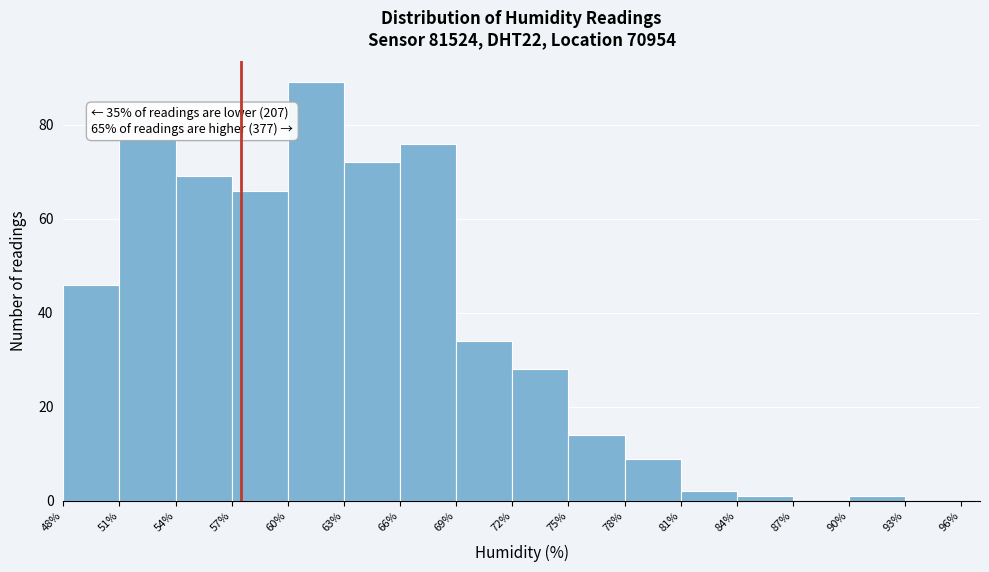

Which range on the x-axis has the tallest bar?

60% to 63%